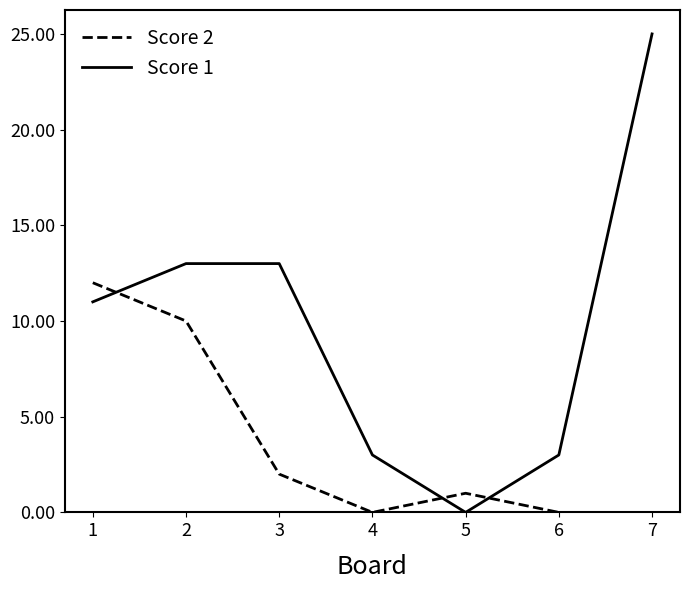

Reading left to right, list all the values displayed in this chart.

Score 2: 1=12	2=10	3=2	4=0	5=1	6=0	7=0
Score 1: 1=11	2=13	3=13	4=3	5=0	6=3	7=25